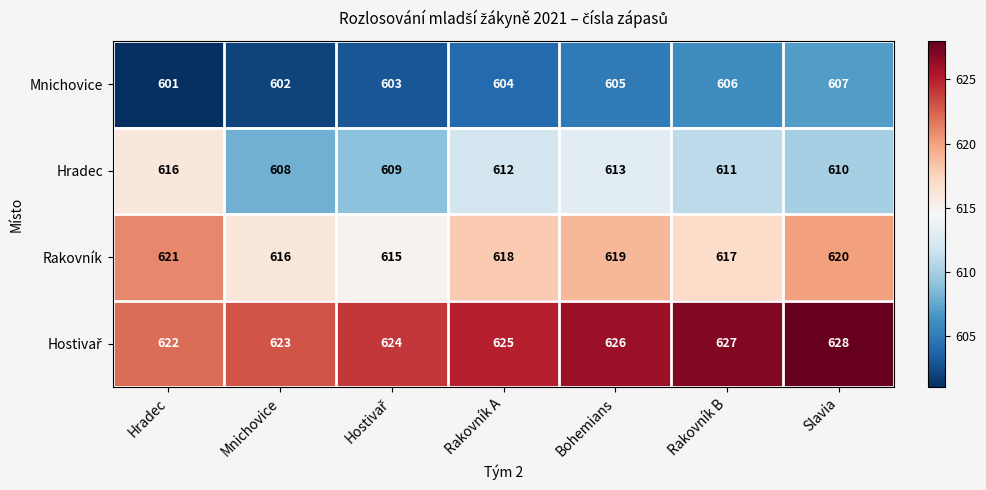

What is the difference between the maximum and second lowest values in the Rakovník series?

5